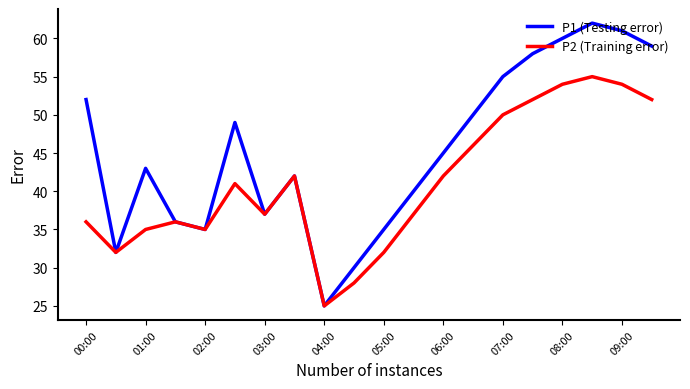

Which series has the widest spread of values?

P1 (Testing error)